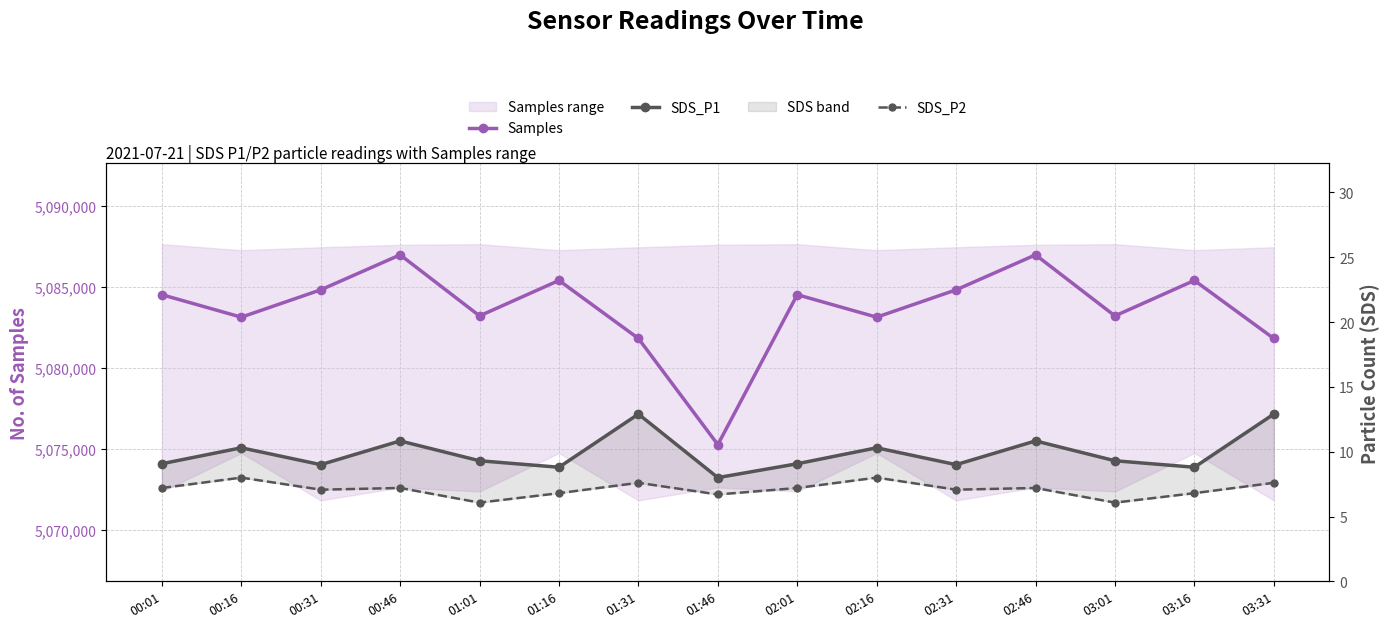

At which label does Samples reach its minimum?

01:46